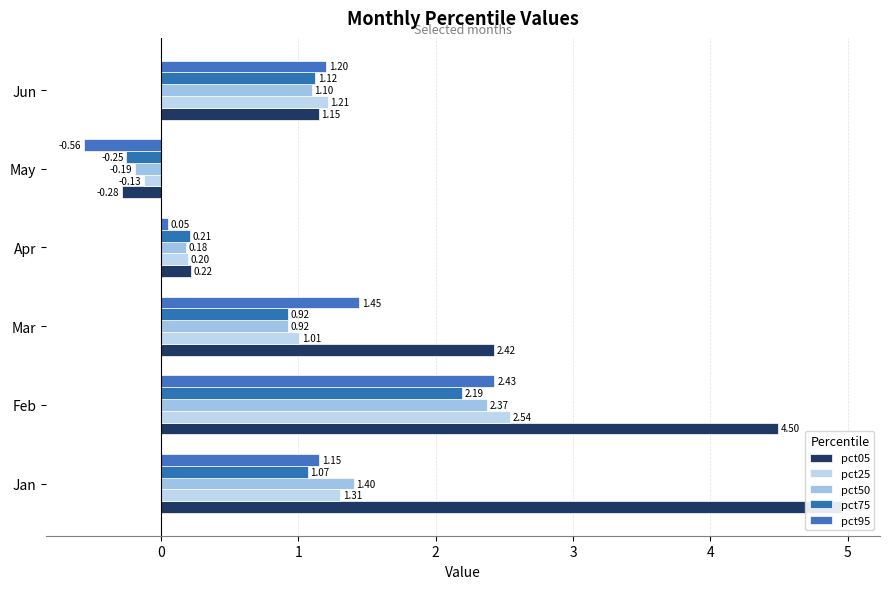

What is the difference between the second highest and second lowest values in the pct25 series?

1.1